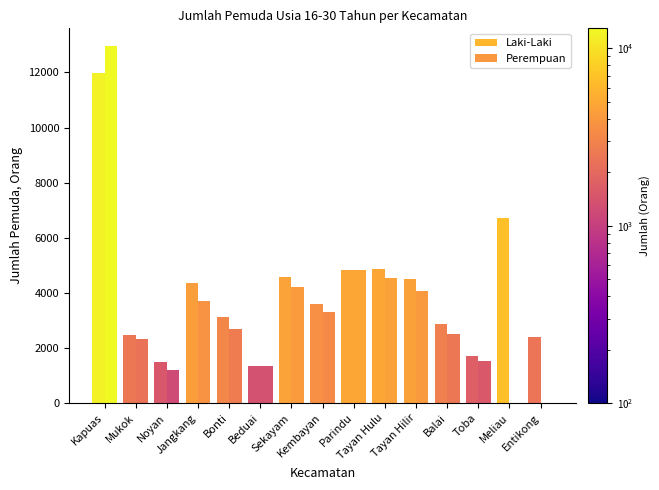

What is the value of the Perempuan bar at the 8th from the left?

3297